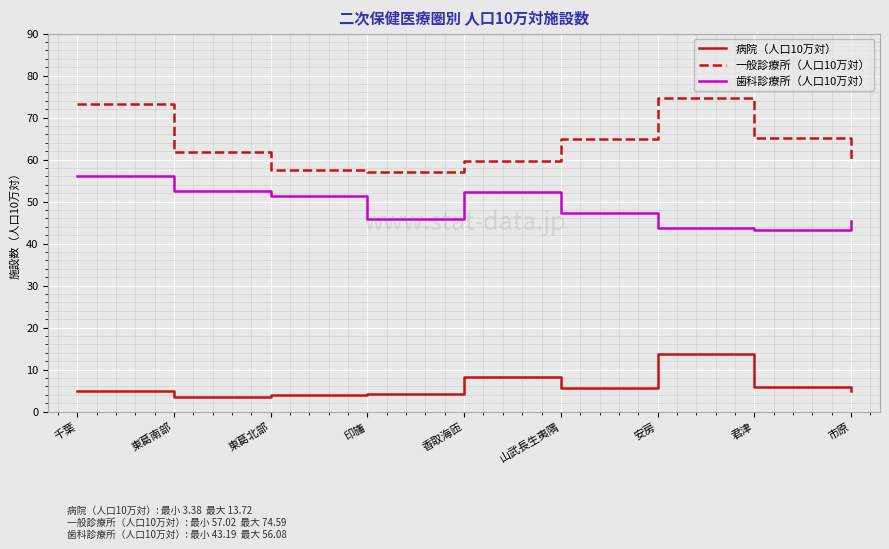

The value of 一般診療所（人口10万対） at 千葉 is 73.2. True or false?

True